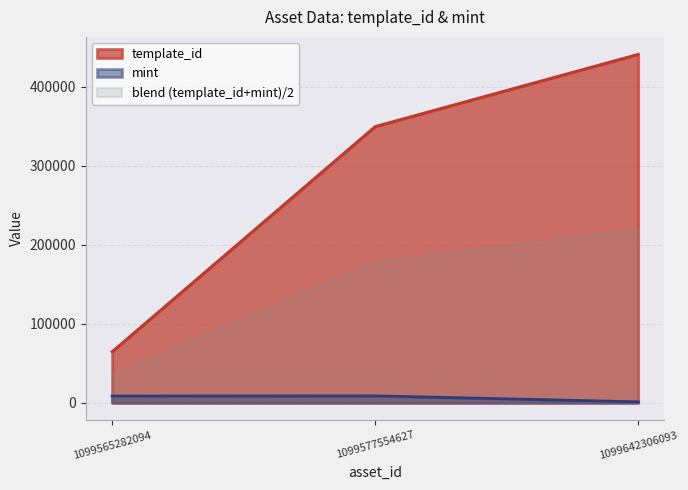

What is the maximum value shown in the chart?

440886.0